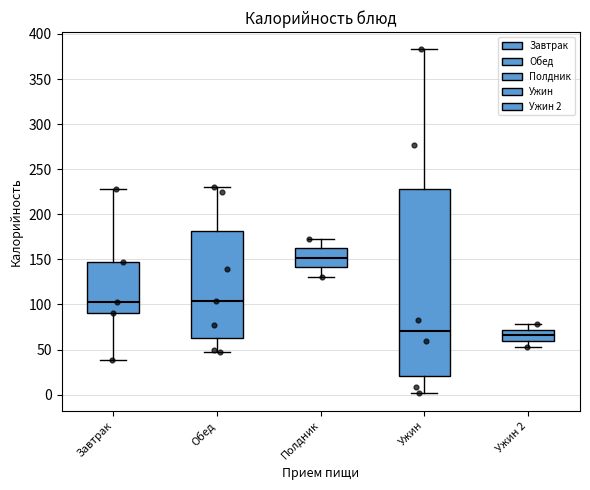

Where is the lower edge of the box for Ужин 2 on the y-axis? The values are not printed on the chart, so give them approximately, as read against the axis.

60